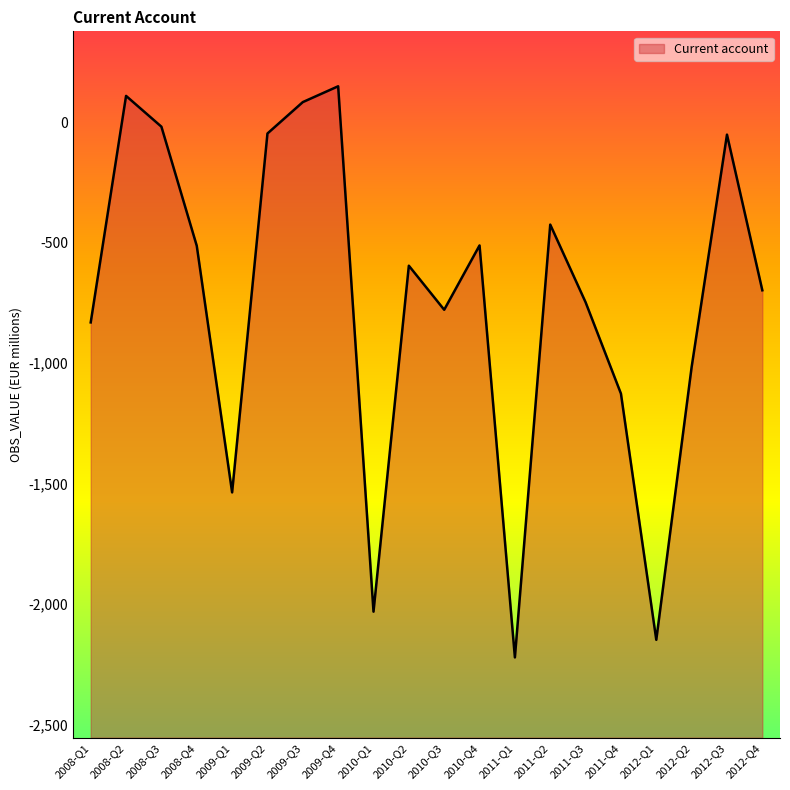

How many interior local peaks (higher than both neighbors) does the data have?

6